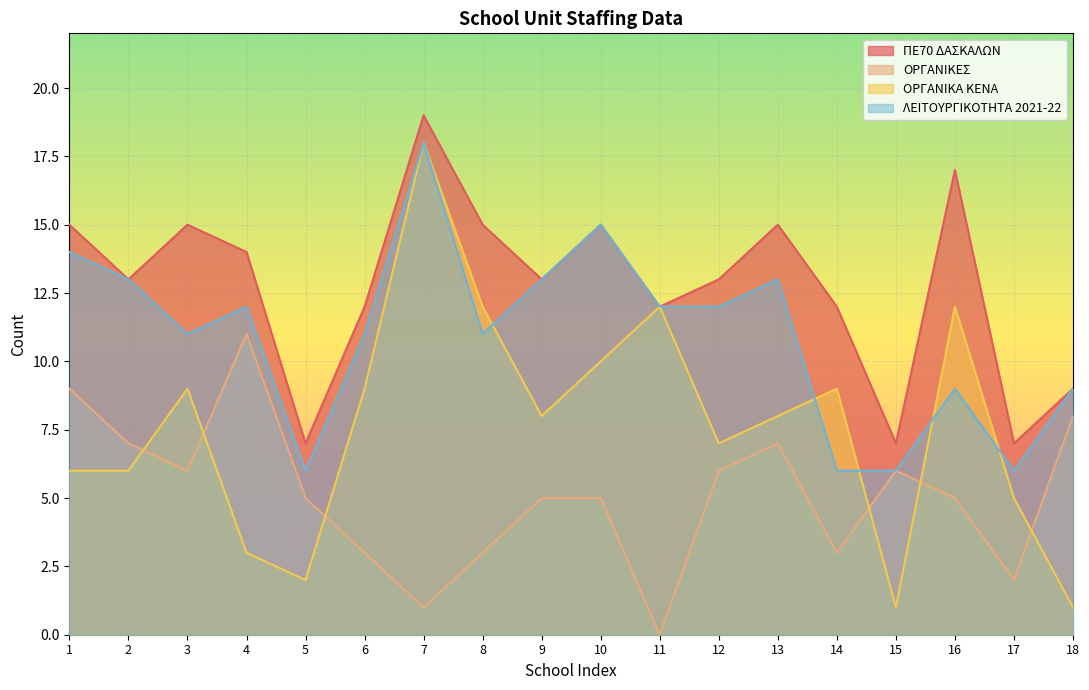

True or false: ΟΡΓΑΝΙΚΕΣ and ΠΕ70 ΔΑΣΚΑΛΩΝ cross at least once.

False